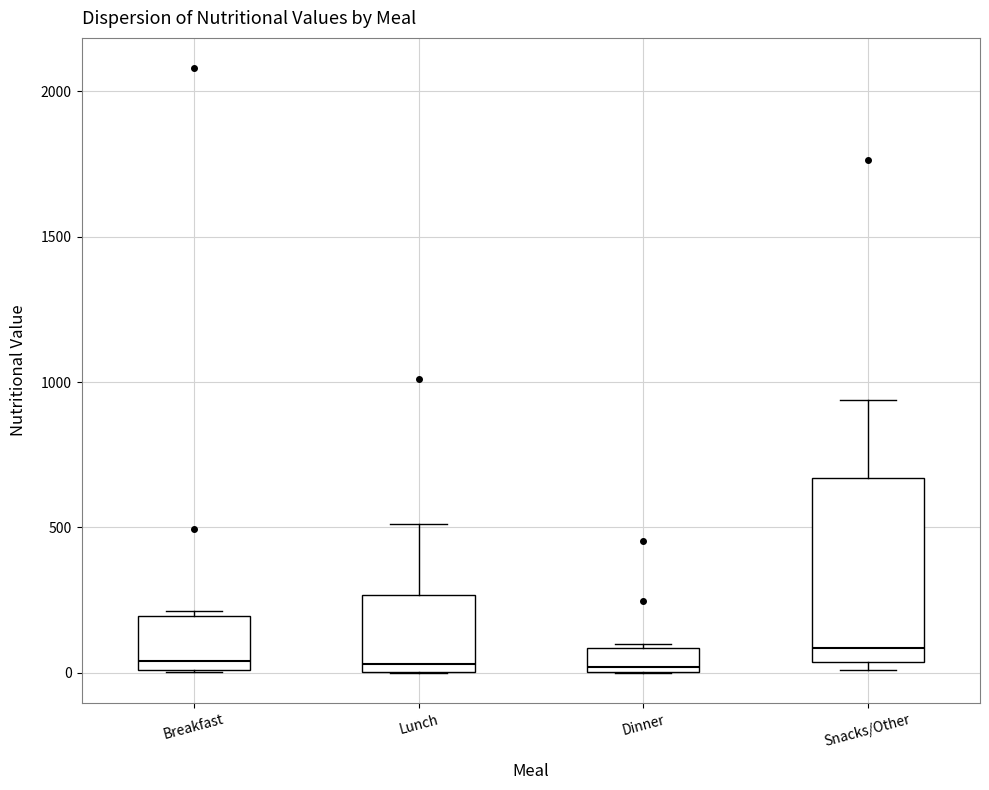

Reading left to right, read every box against the y-axis: the position of its median line, the range the box covers, and the ends of its whiskers. The values are not printed on the chart, so give them approximately, as read against the axis.

Breakfast: median 50, box 0 to 200, whiskers 0 to 200
Lunch: median 50, box 0 to 250, whiskers 0 to 500
Dinner: median 0 (just above the box's lower edge), box 0 to 100, whiskers 0 to 100
Snacks/Other: median 100, box 50 to 650, whiskers 0 to 950